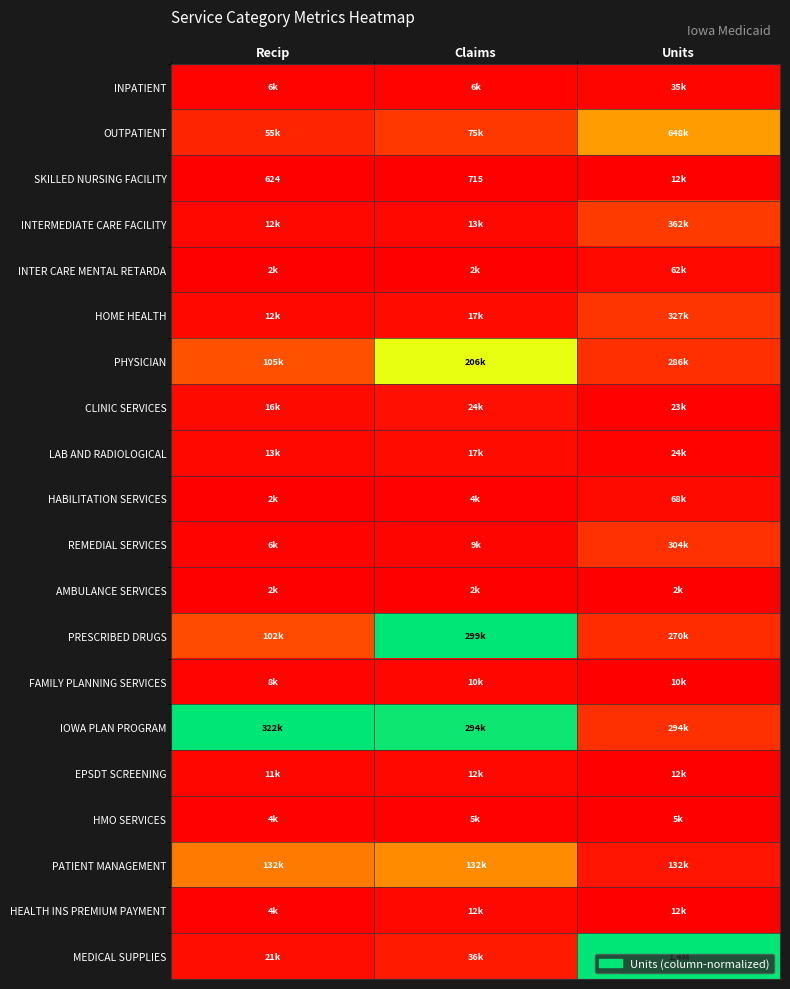

Is the value of SKILLED NURSING FACILITY at Recip greater than the value of INTER CARE MENTAL RETARDA at Units?

No